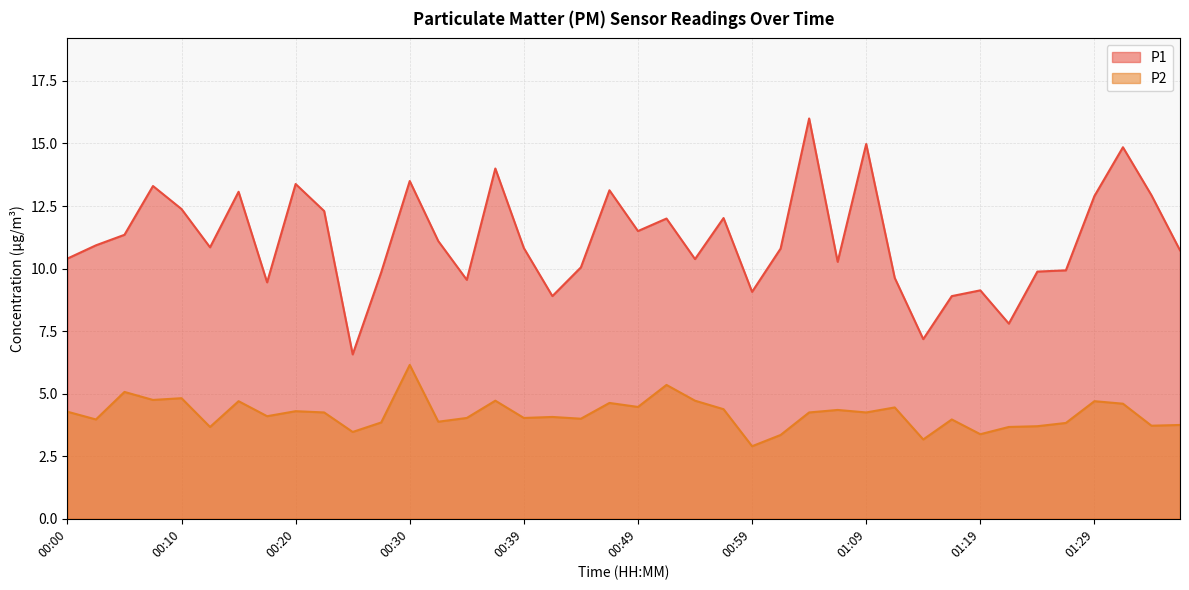

Is the value of P2 at 00:44 greater than the value of P1 at 01:16?

No